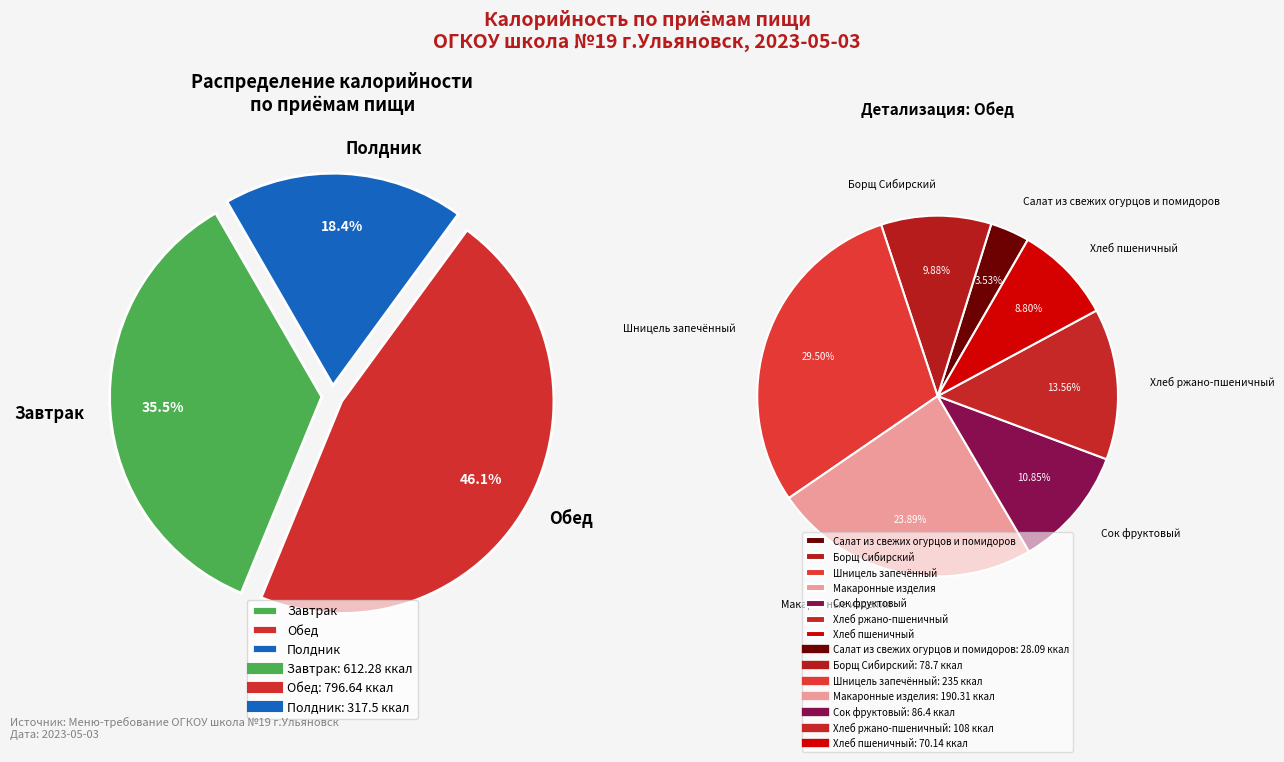

What percentage is the Полдник slice, to the nearest percent?

18%